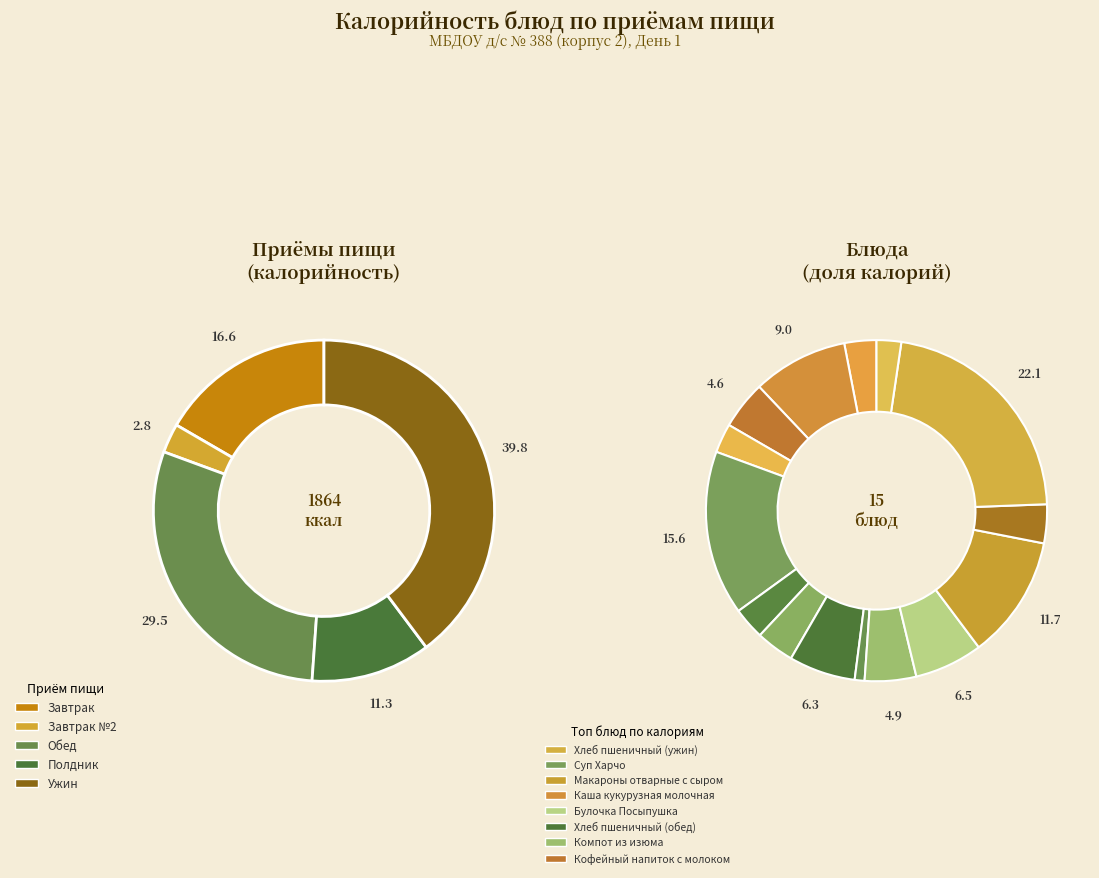

Count the number of slices in the pie.

15